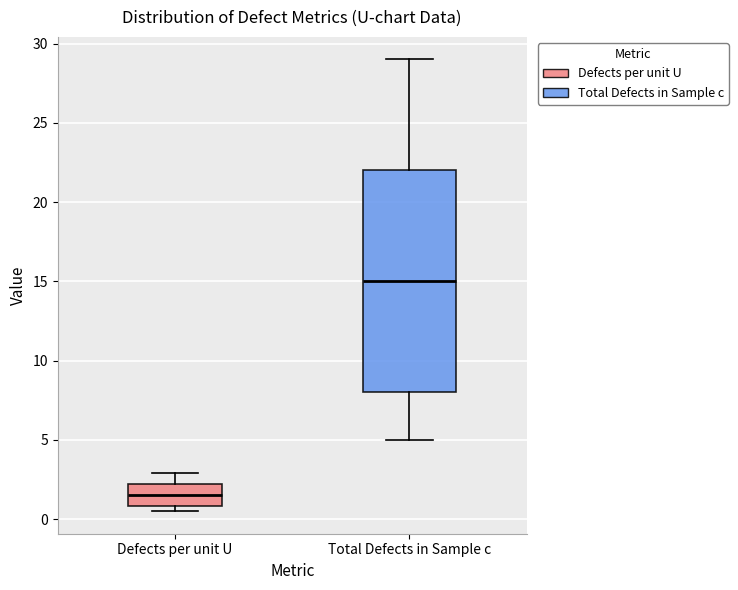

Which box is the tallest, from its lower edge to its upper edge?

Total Defects in Sample c